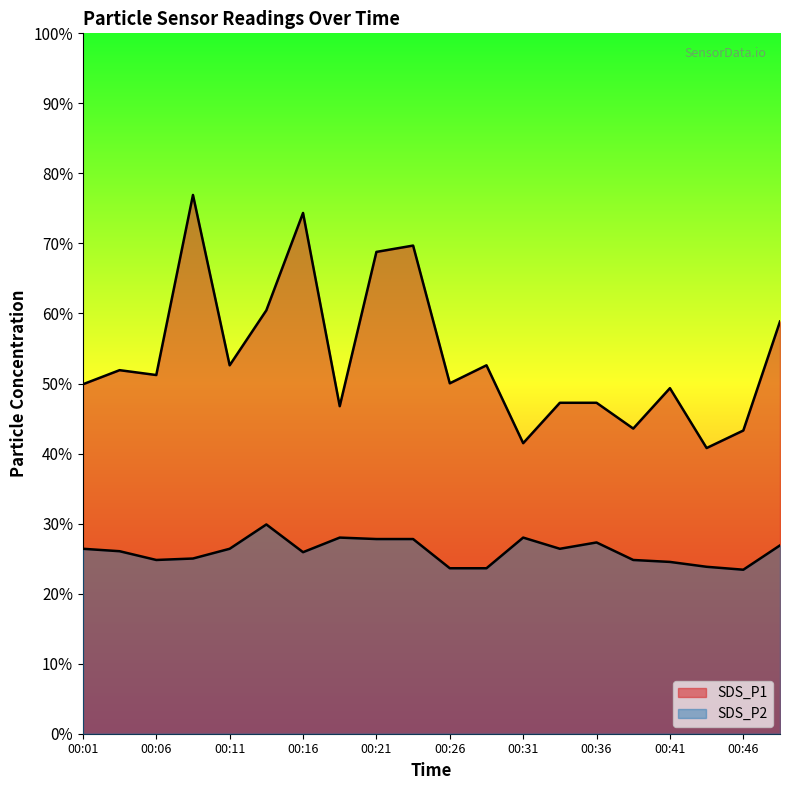

True or false: SDS_P2 and SDS_P1 intersect in this chart.

False